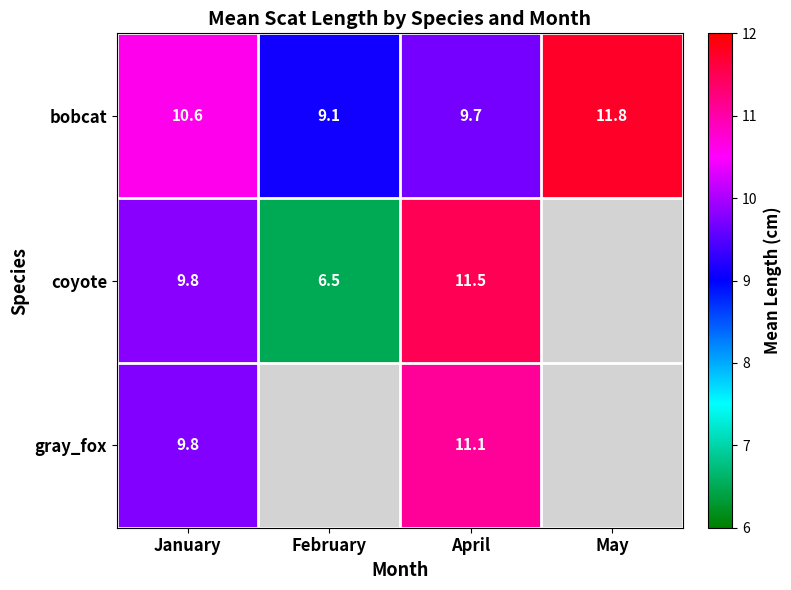

At February, list the series in order from largest to smallest.

bobcat, coyote, gray_fox